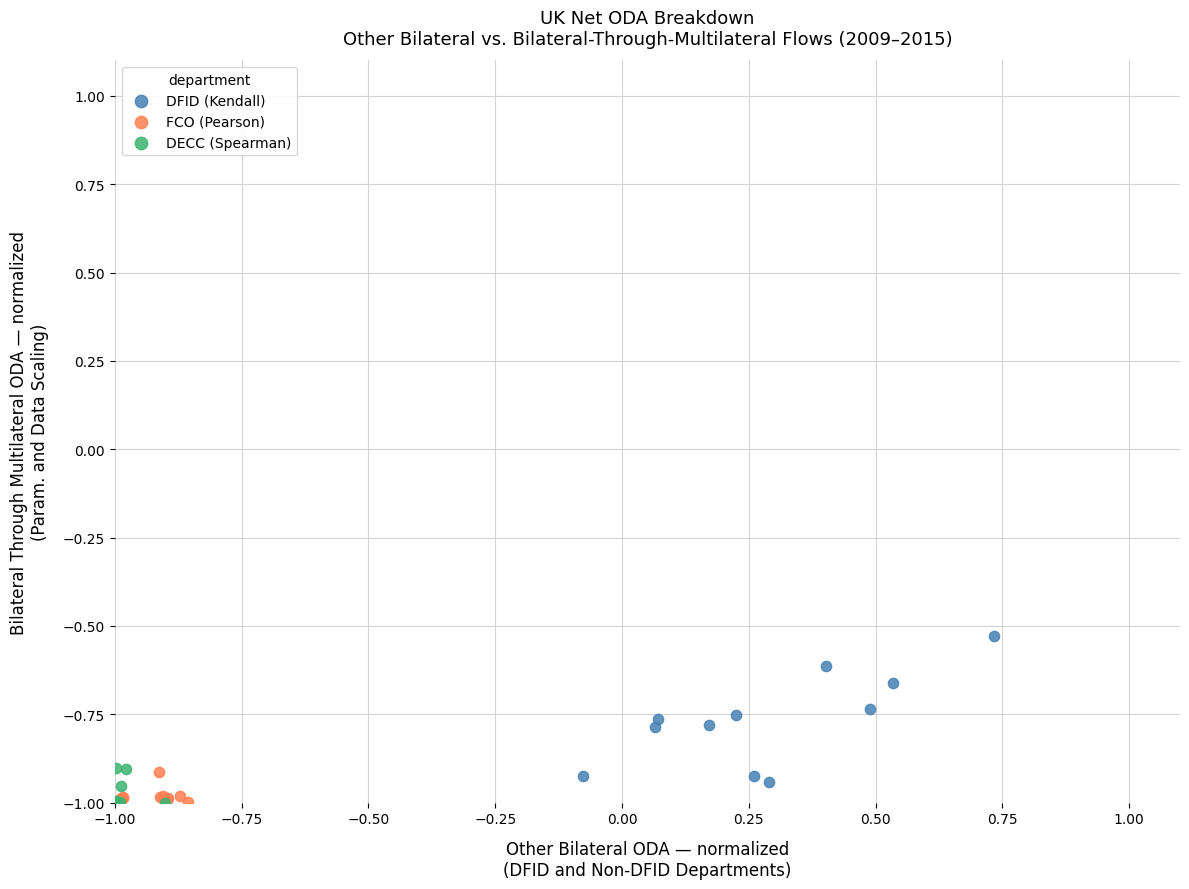

Which series contains the highest Y value?

DFID (Kendall)